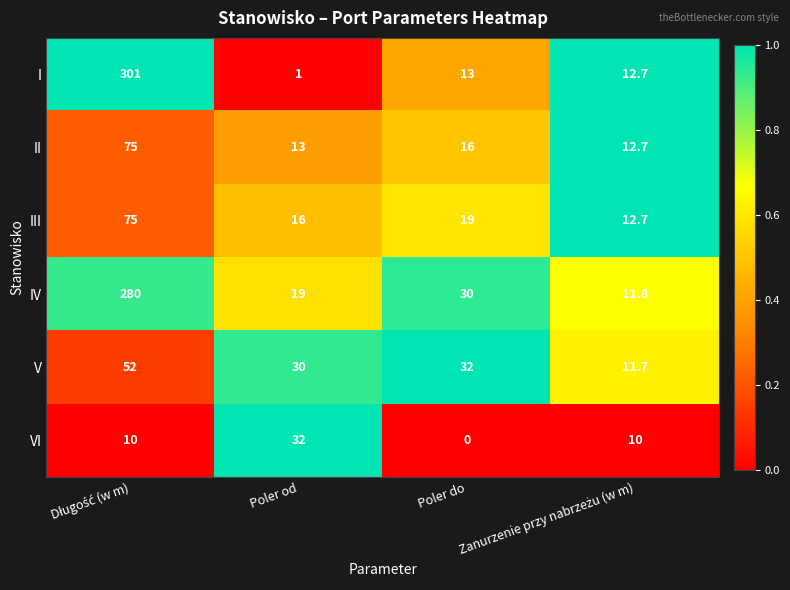

At how many categories does at least one series exceed 0?

4